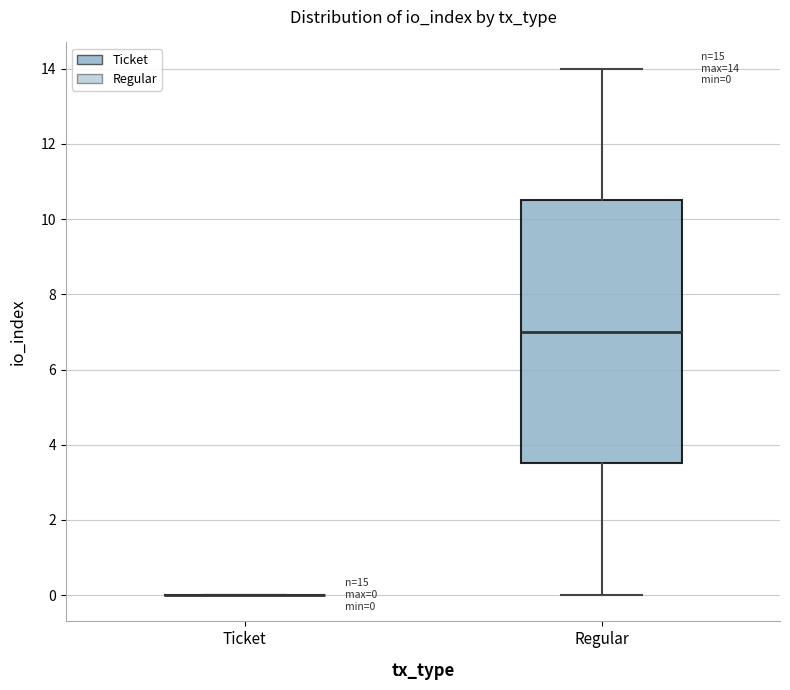

Comparing the boxes themselves (not the whiskers), which one is the tallest?

Regular